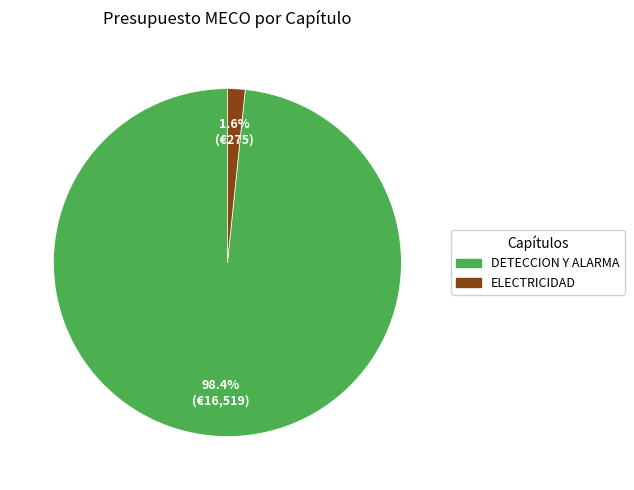

Is ELECTRICIDAD the majority of the pie?

No